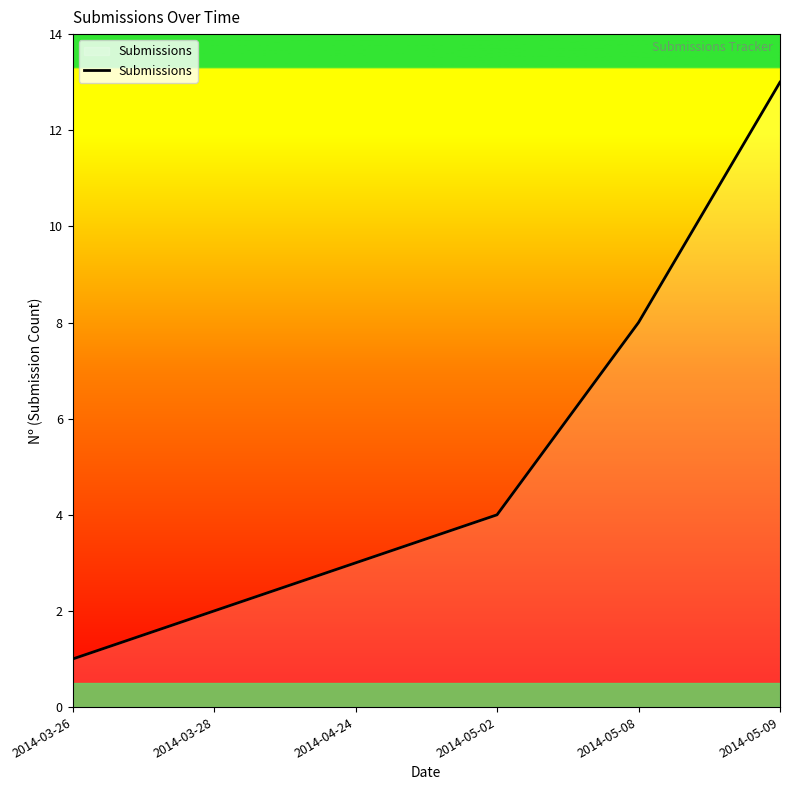

List the labels in order of value, largest first.

2014-05-09, 2014-05-08, 2014-05-02, 2014-04-24, 2014-03-28, 2014-03-26